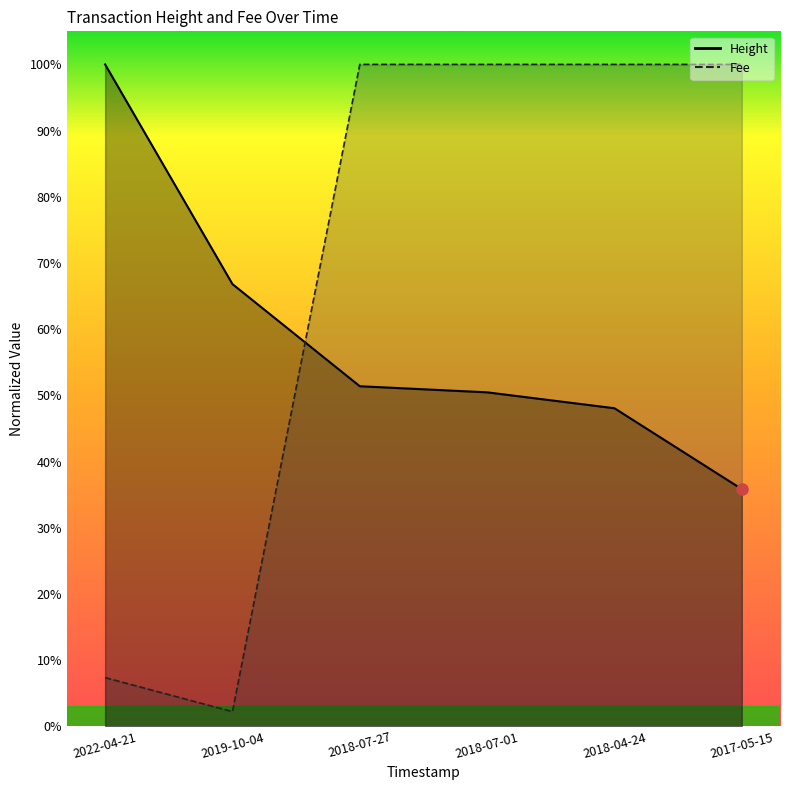

True or false: Fee has a value of 1.0 at 2017-05-15.

True